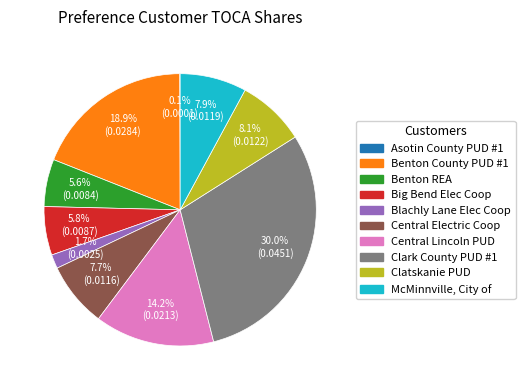

Which slice is the largest?

Clark County PUD #1